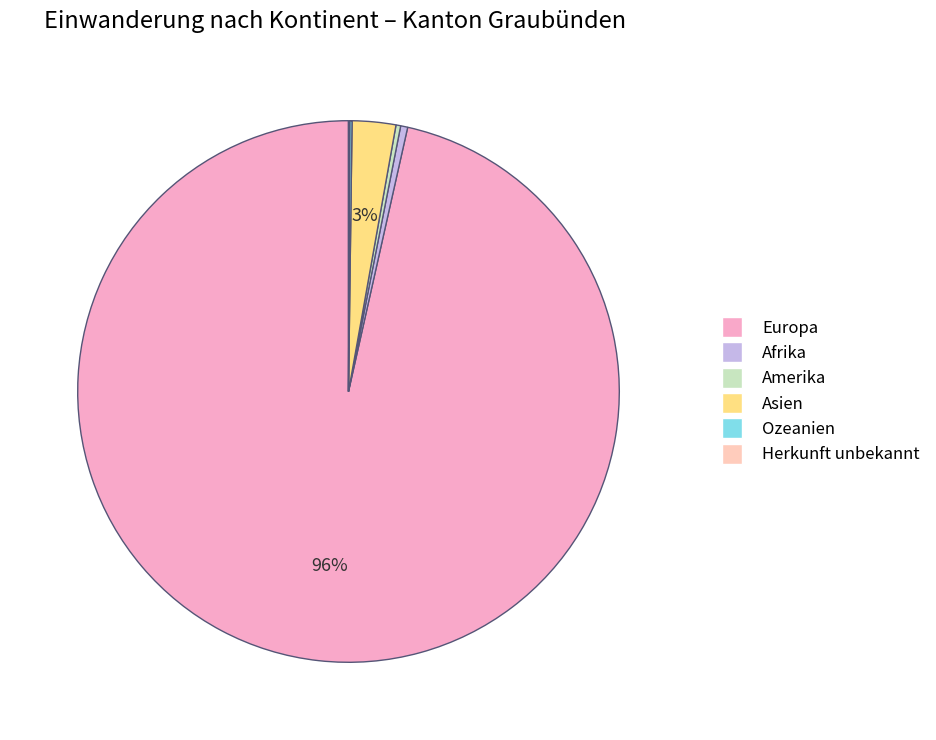

True or false: Asien accounts for 3% of the total.

True